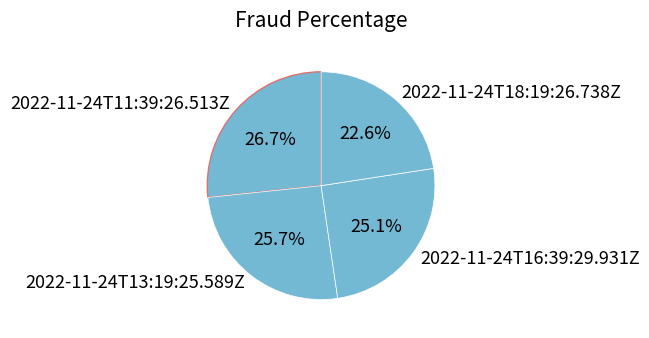

How many segments does this pie chart have?

4